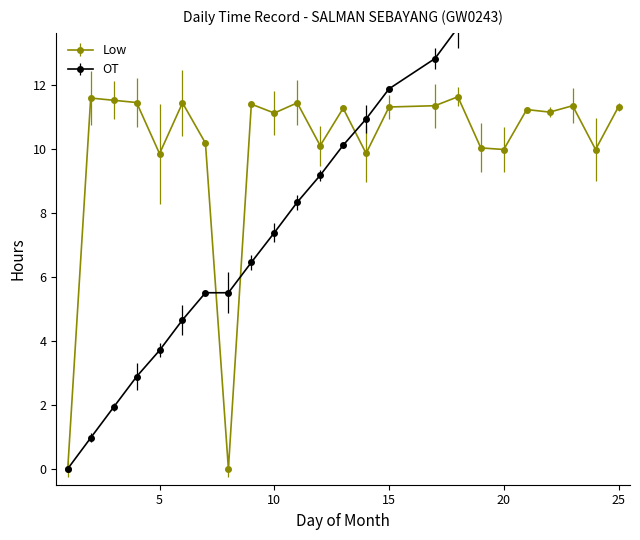

Where is the data nearest to the value 5?

5